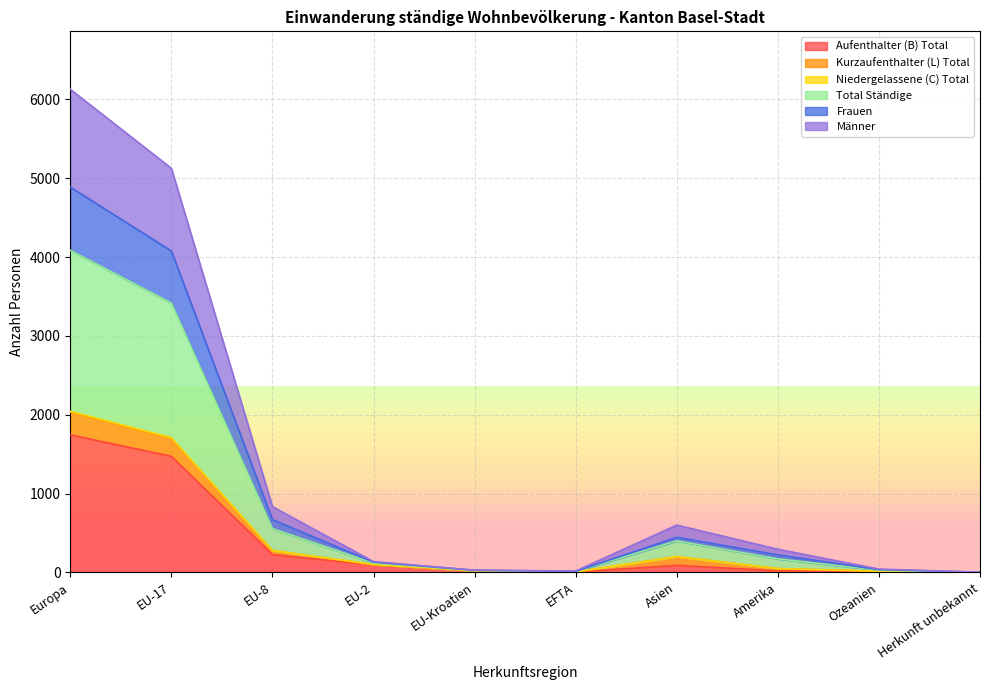

At which label does Aufenthalter (B) Total reach its peak?

Europa